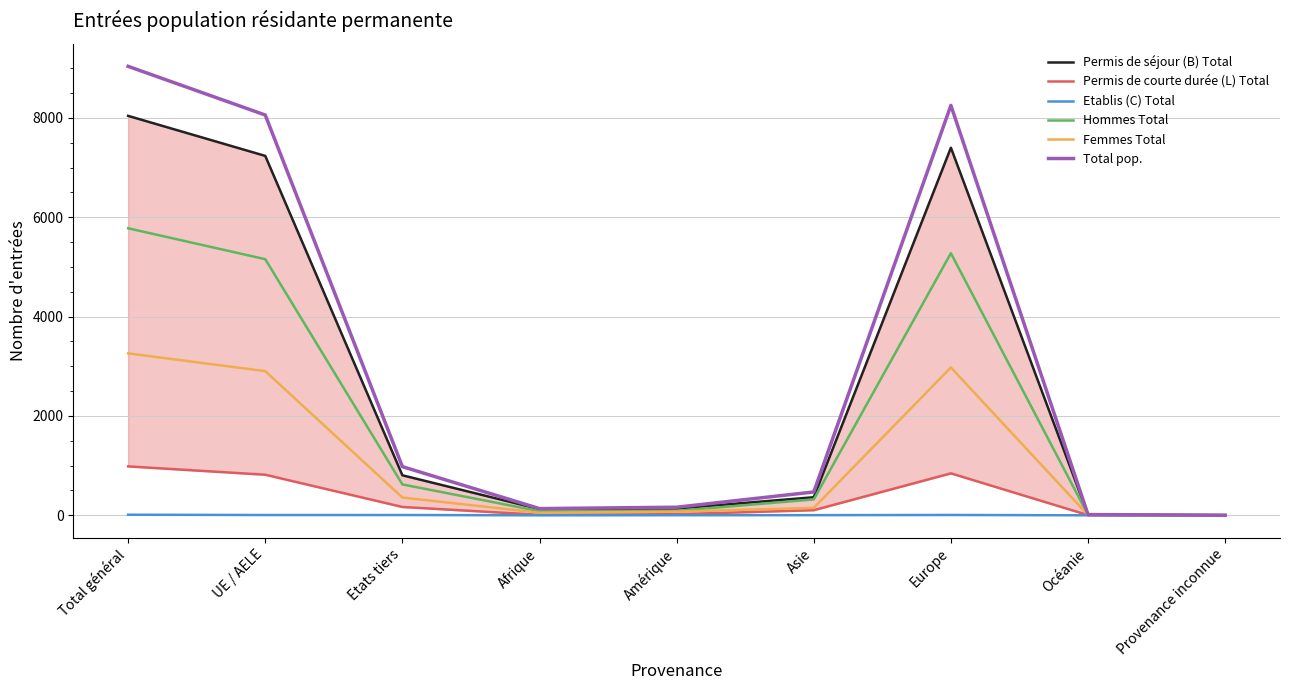

What position from the left is Asie?

6